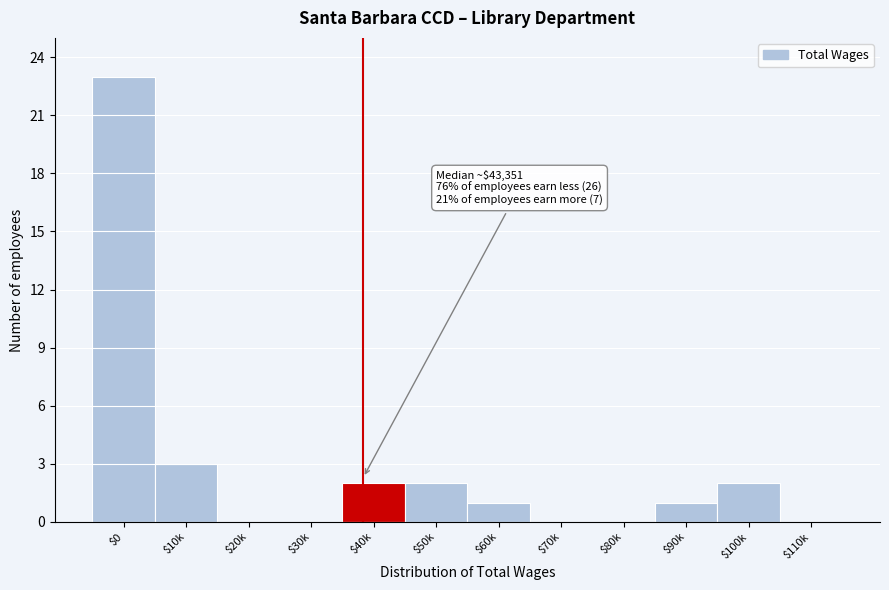

What is the sum of all values?

34